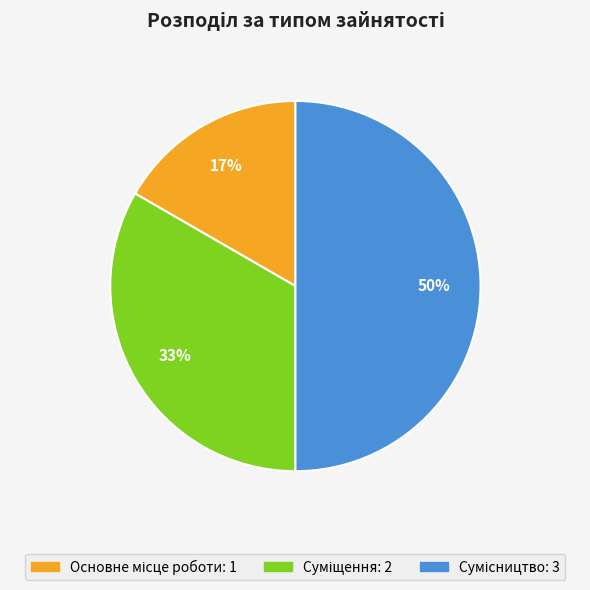

To the nearest percent, what is the difference between the largest and smallest slice percentages?

33%